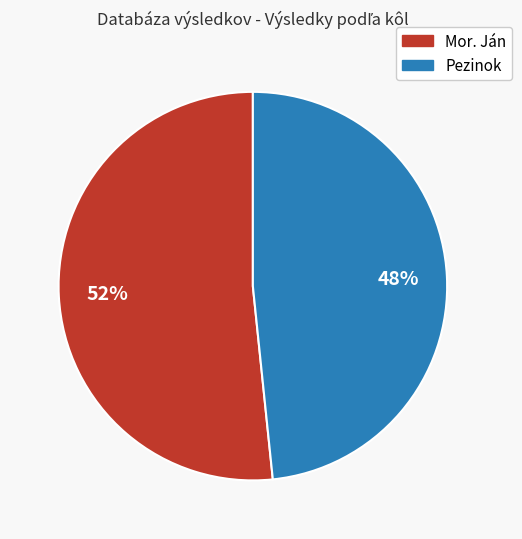

Is there any slice that represents more than half of the pie?

Yes